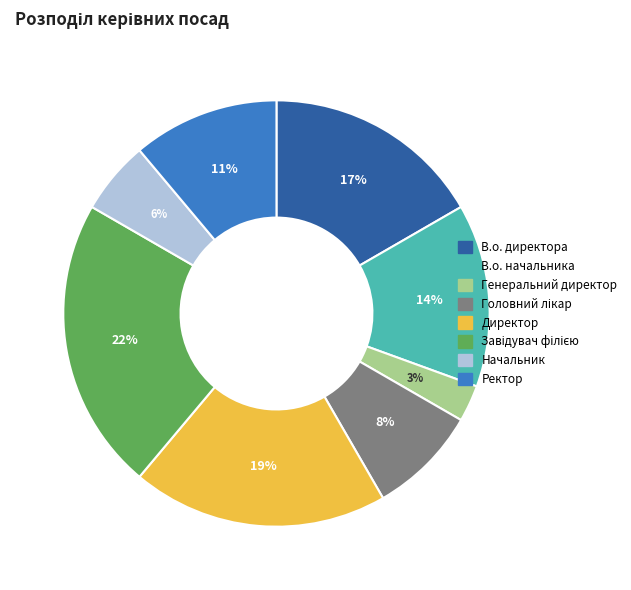

To the nearest percent, what is the combined percentage of Генеральний директор and Ректор?

14%